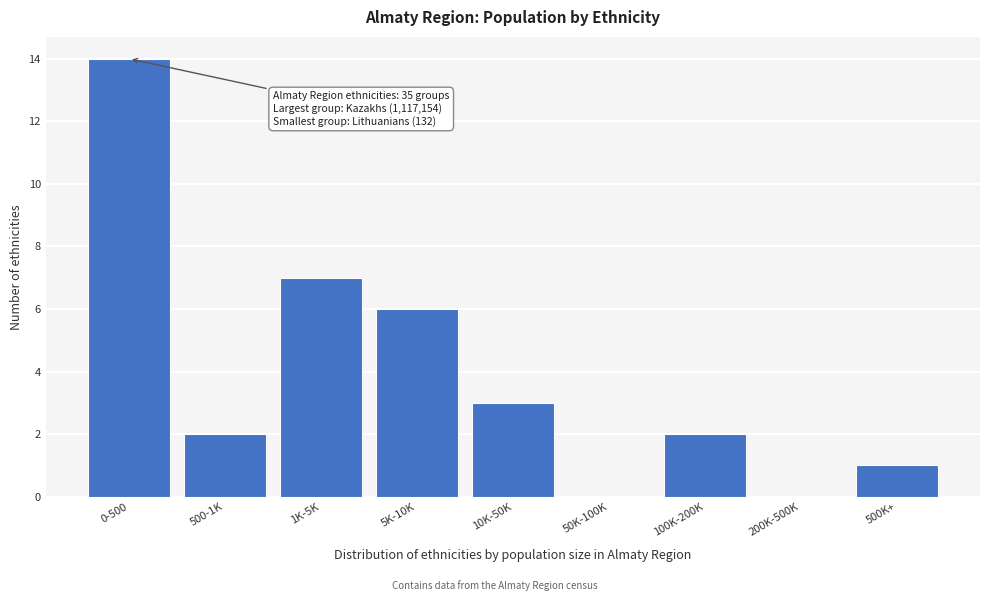

Reading left to right, list all the values displayed in this chart.

0-500=14	500-1K=2	1K-5K=7	5K-10K=6	10K-50K=3	50K-100K=0	100K-200K=2	200K-500K=0	500K+=1